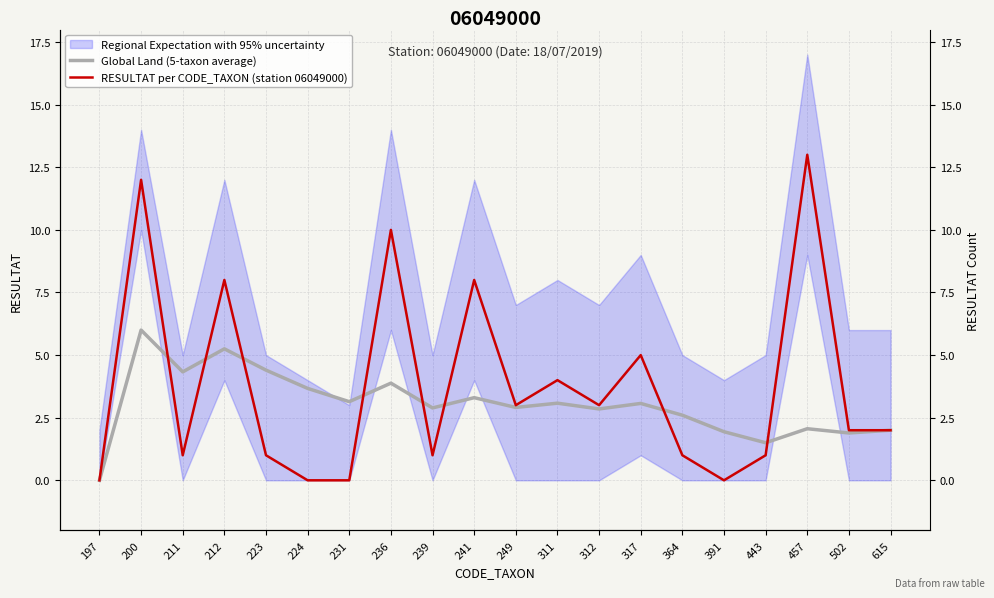

What is the average value of the Global Land (5-taxon average) series?

3.0